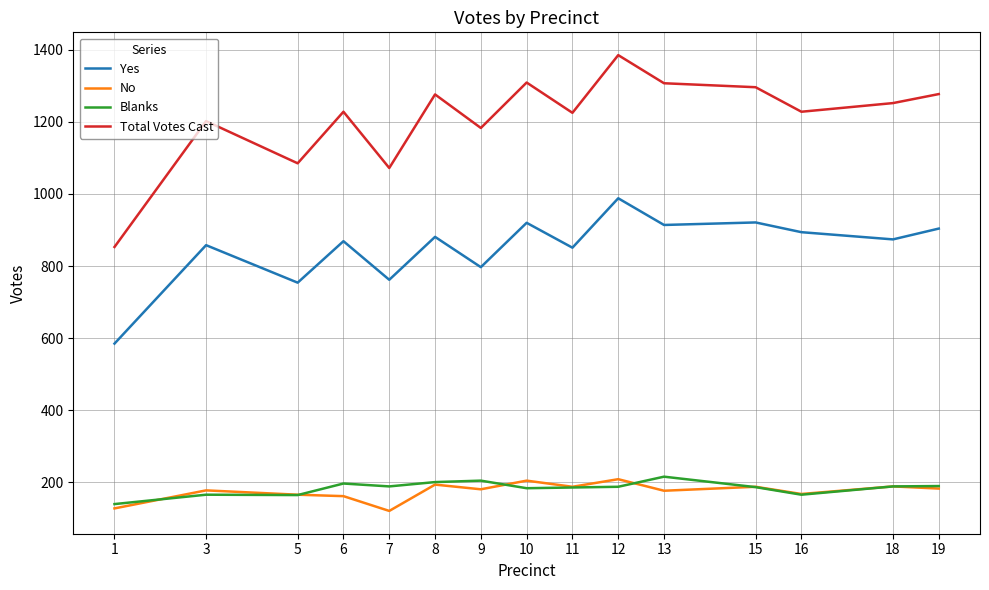

What is the maximum value for Blanks?

216